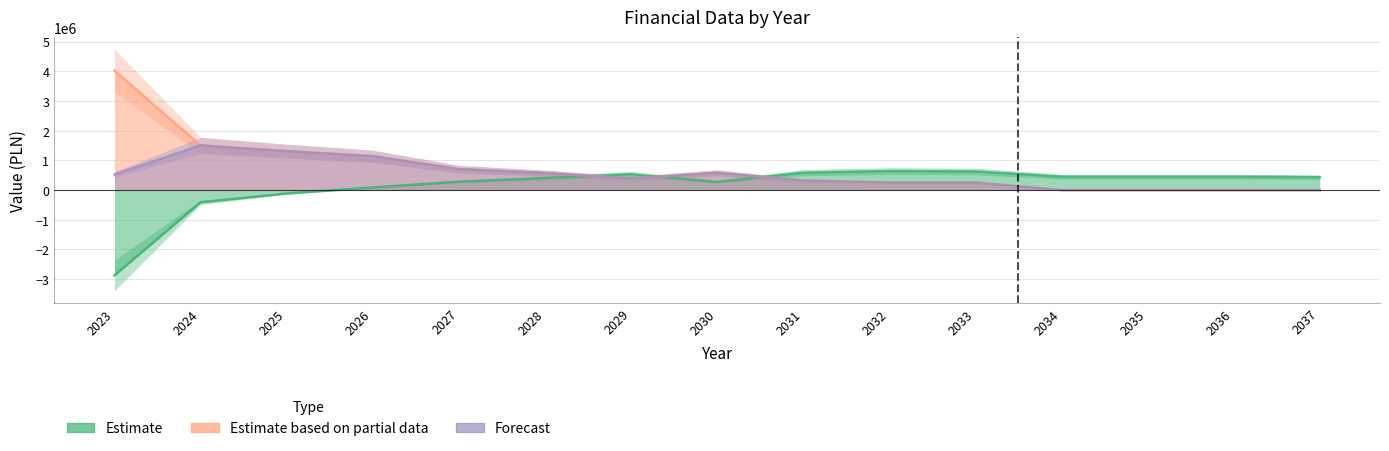

At which label does col_1 (Estimate) first exceed 432241?

2029